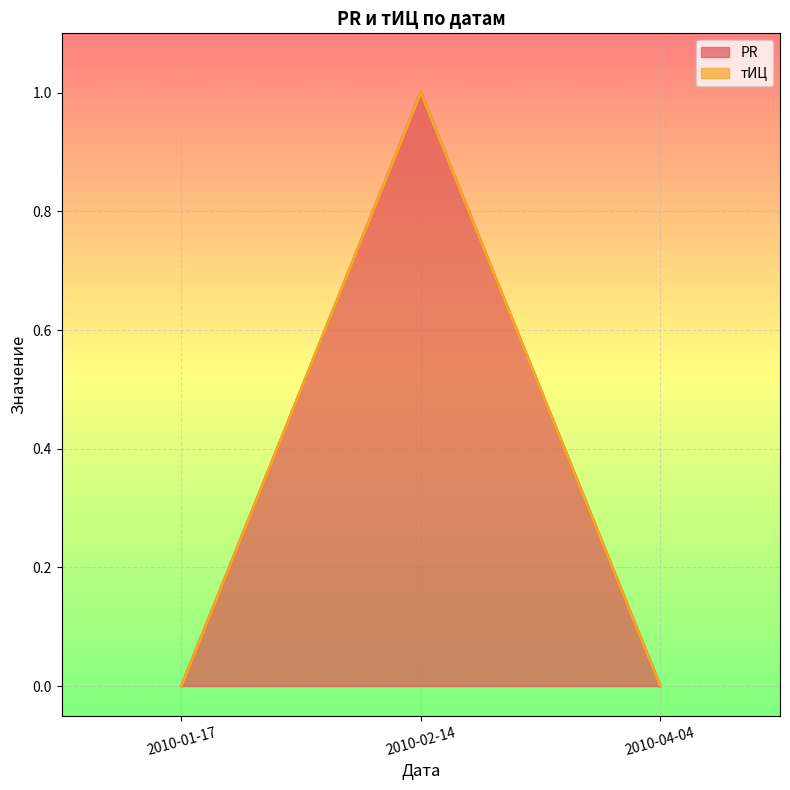

True or false: the data shows 1 at 2010-02-14.

False